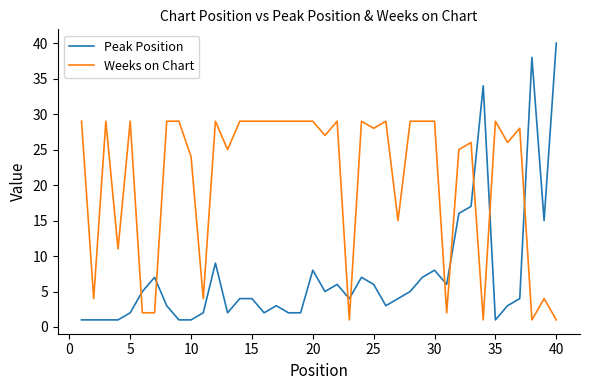

What is the maximum value shown in the chart?

40